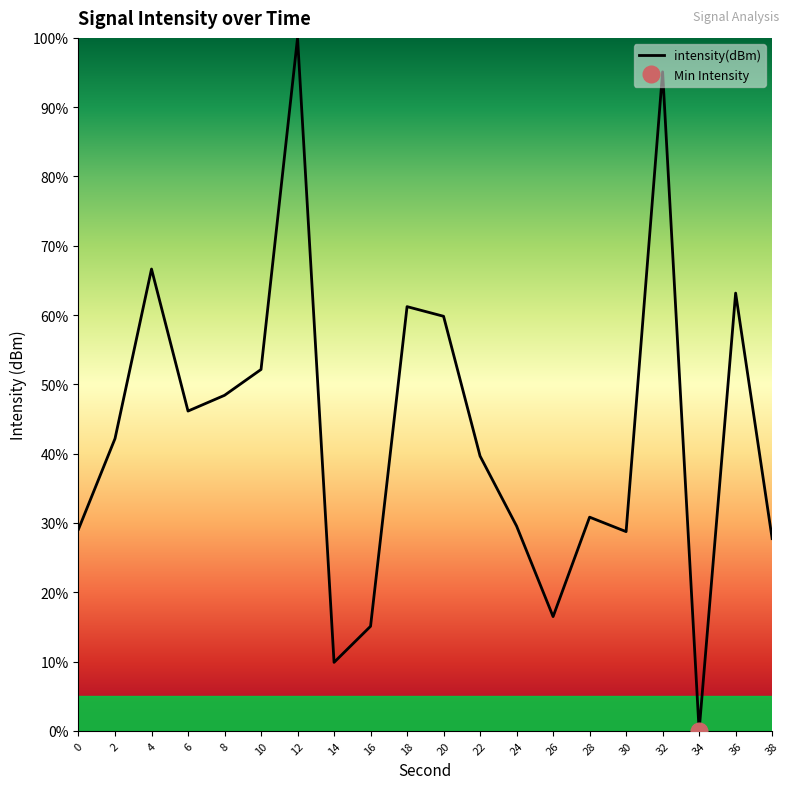

What is the change in value from 0 to 34?

-29.1